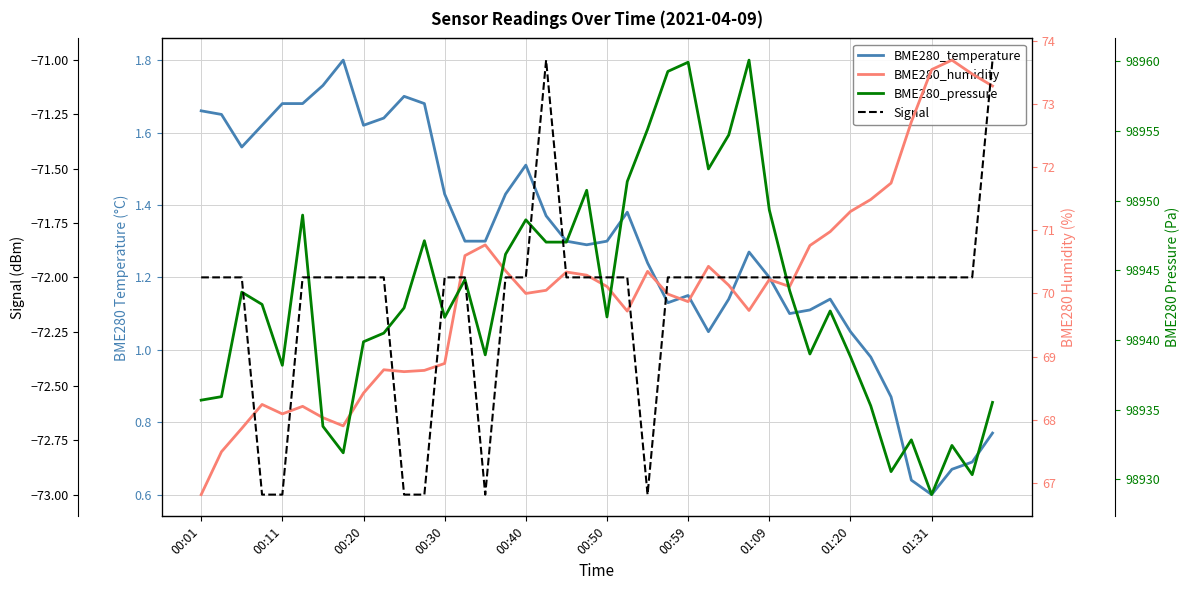

In BME280_temperature, how many points are higher than both neighbors (excluding endpoints)?

7